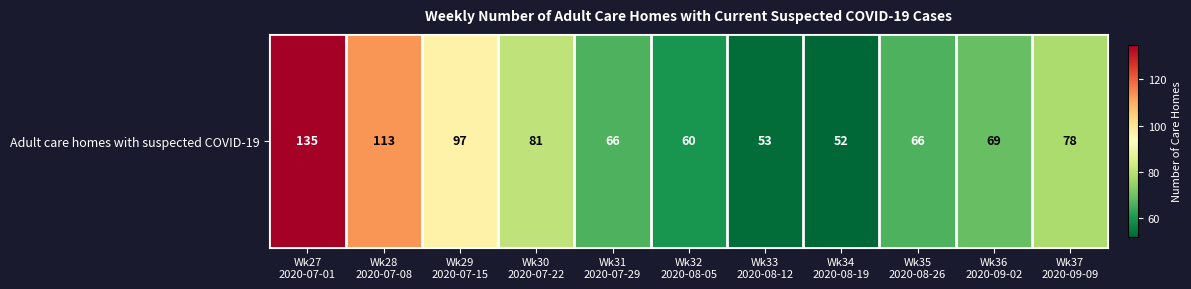

Reading left to right, what are all the values shown in this chart?

Wk27
2020-07-01=135	Wk28
2020-07-08=113	Wk29
2020-07-15=97	Wk30
2020-07-22=81	Wk31
2020-07-29=66	Wk32
2020-08-05=60	Wk33
2020-08-12=53	Wk34
2020-08-19=52	Wk35
2020-08-26=66	Wk36
2020-09-02=69	Wk37
2020-09-09=78